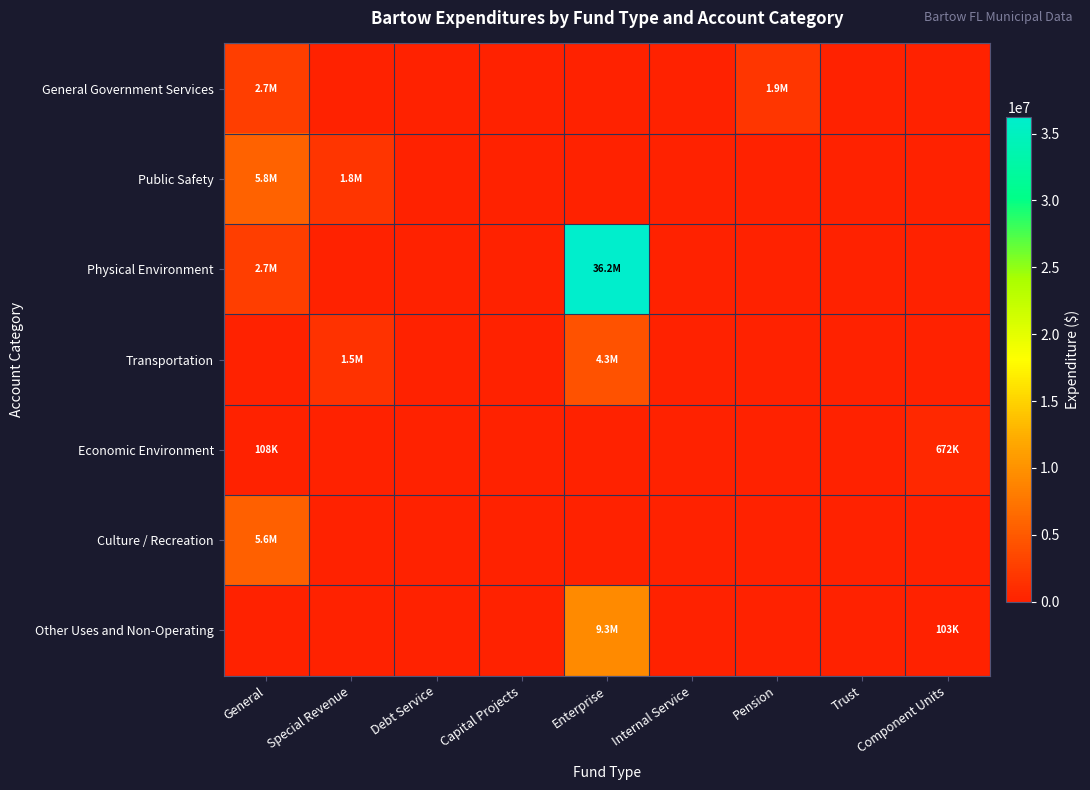

Reading left to right, extract all data points from this chart.

General Government Services: General=2650385	Special Revenue=0	Debt Service=0	Capital Projects=0	Enterprise=0	Internal Service=0	Pension=1885375	Trust=0	Component Units=0
Public Safety: General=5770038	Special Revenue=1830337	Debt Service=0	Capital Projects=0	Enterprise=0	Internal Service=0	Pension=0	Trust=0	Component Units=0
Physical Environment: General=2658389	Special Revenue=0	Debt Service=0	Capital Projects=0	Enterprise=36207009	Internal Service=0	Pension=0	Trust=0	Component Units=0
Transportation: General=0	Special Revenue=1546311	Debt Service=0	Capital Projects=0	Enterprise=4268883	Internal Service=0	Pension=0	Trust=0	Component Units=0
Economic Environment: General=108034	Special Revenue=0	Debt Service=0	Capital Projects=0	Enterprise=0	Internal Service=0	Pension=0	Trust=0	Component Units=671837
Culture / Recreation: General=5616793	Special Revenue=0	Debt Service=0	Capital Projects=0	Enterprise=0	Internal Service=0	Pension=0	Trust=0	Component Units=0
Other Uses and Non-Operating: General=0	Special Revenue=0	Debt Service=0	Capital Projects=0	Enterprise=9283250	Internal Service=0	Pension=0	Trust=0	Component Units=102703